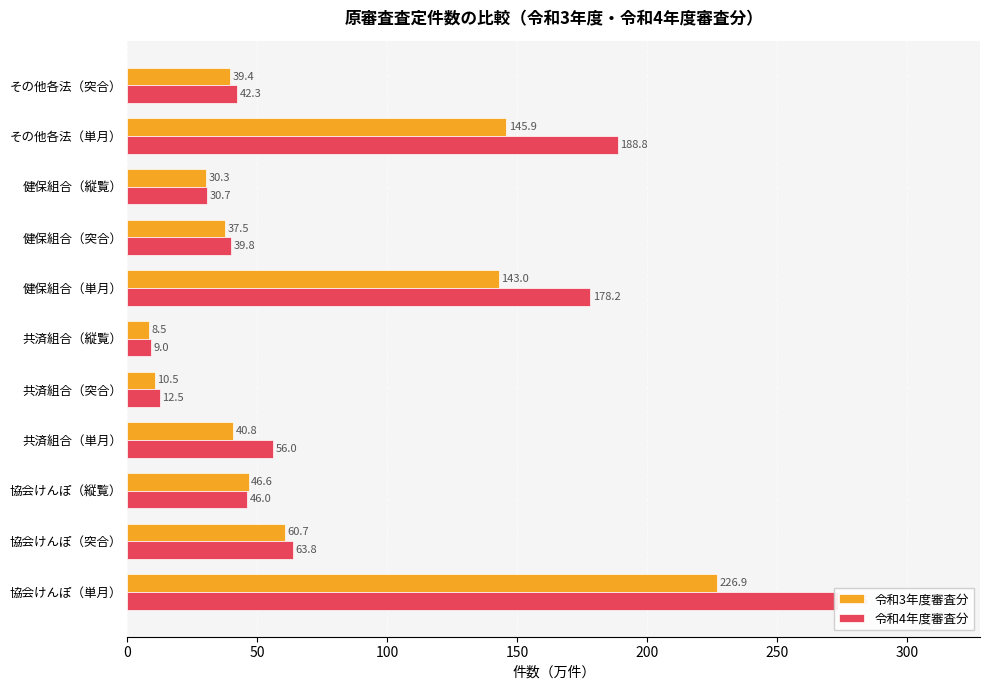

What is the smallest value displayed?

8.5